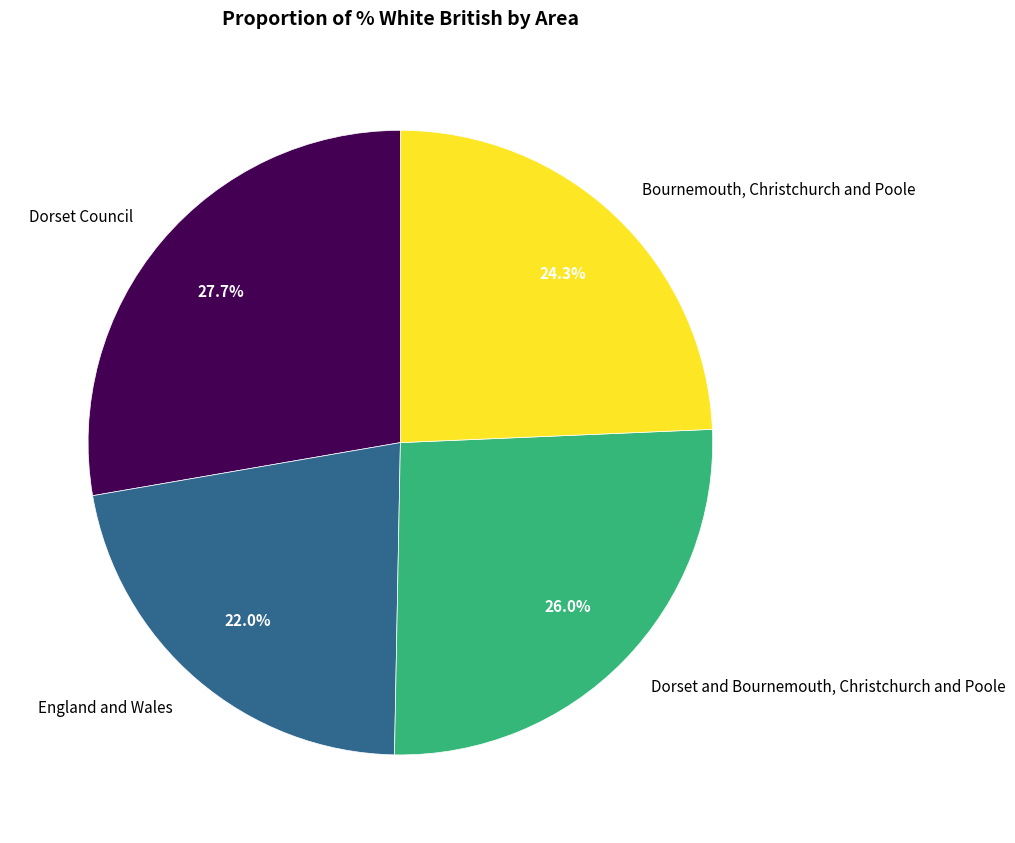

Between Bournemouth, Christchurch and Poole and Dorset and Bournemouth, Christchurch and Poole, which is larger?

Dorset and Bournemouth, Christchurch and Poole